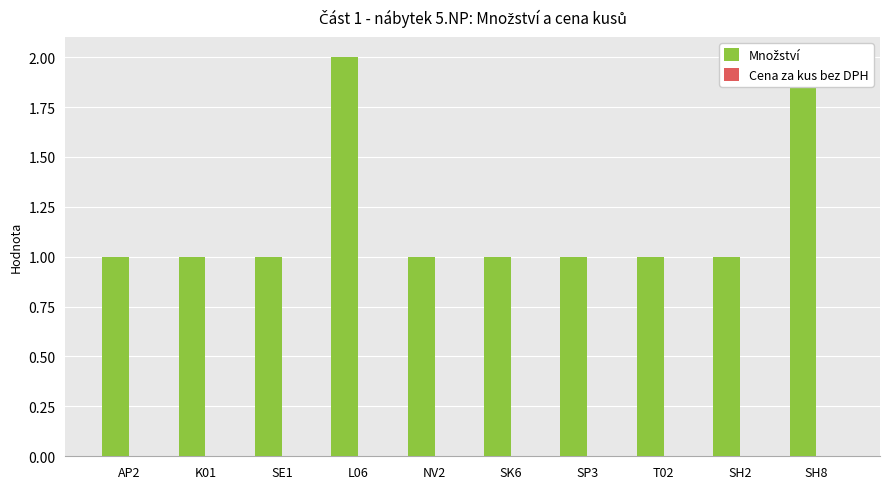

Rank the series by their maximum value, from lowest to highest.

Cena za kus bez DPH, Množství